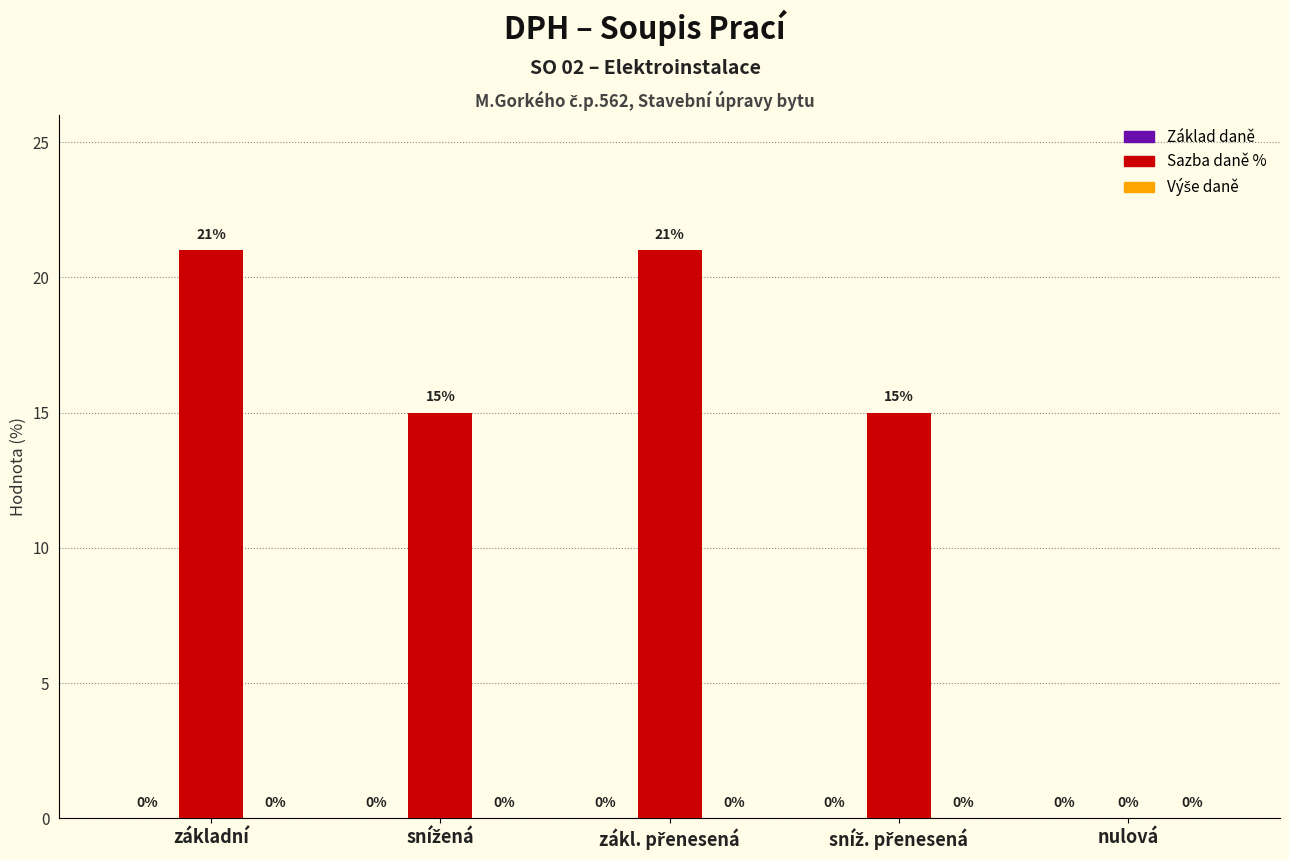

True or false: the data shows 32 at základní.

False